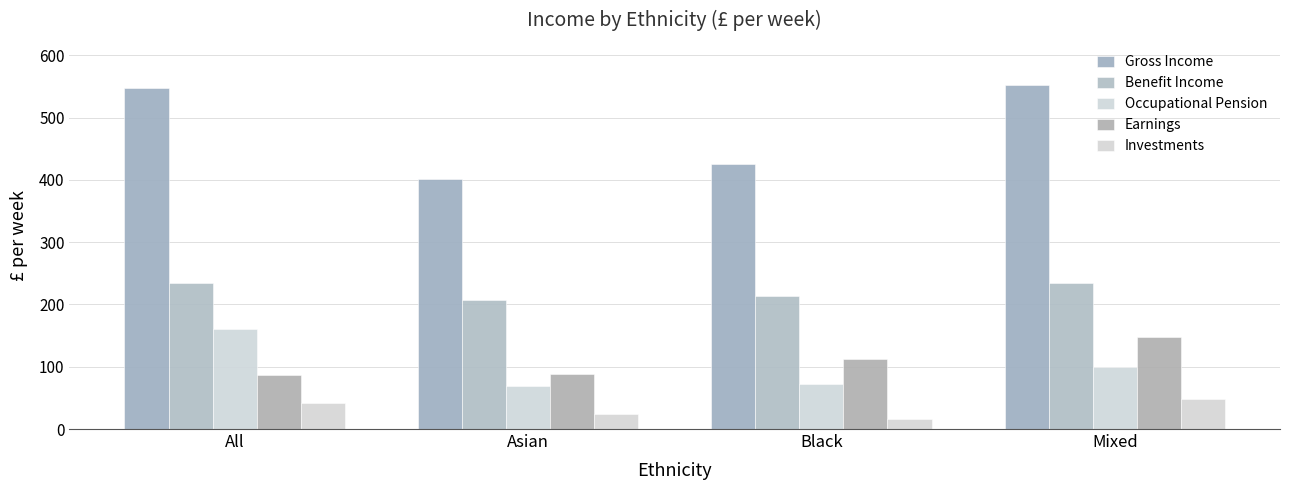

What position from the left is All?

1